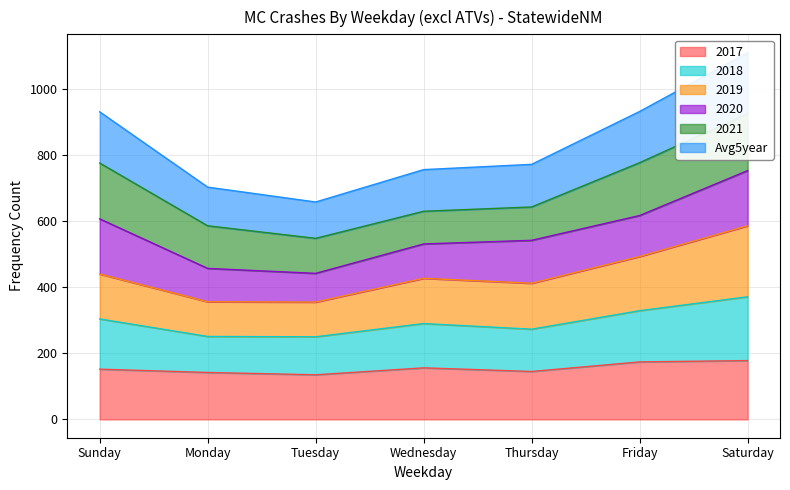

What is the greatest value displayed?

1110